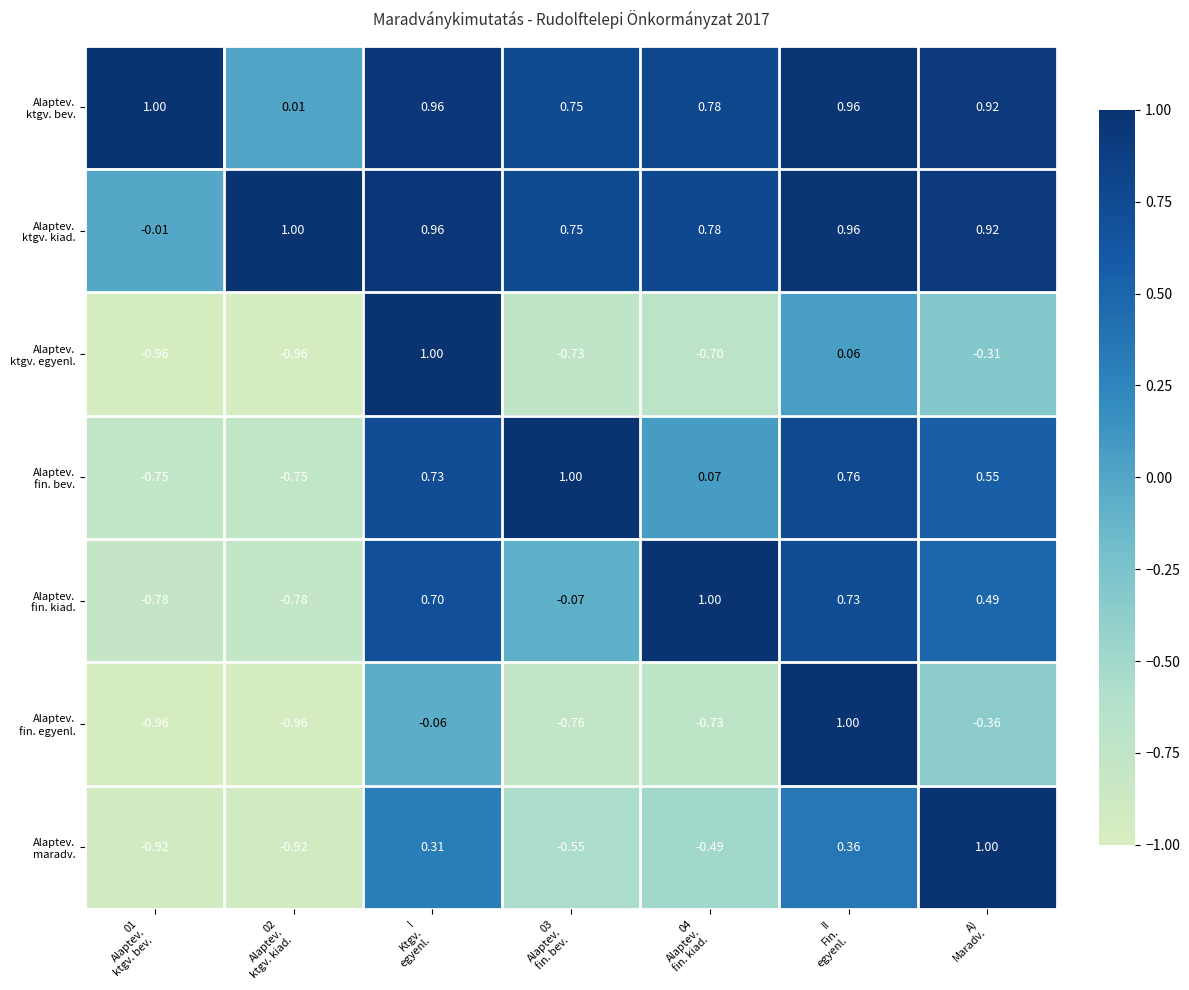

At which category is the sum across all series the highest?

II
Fin.
egyenl.